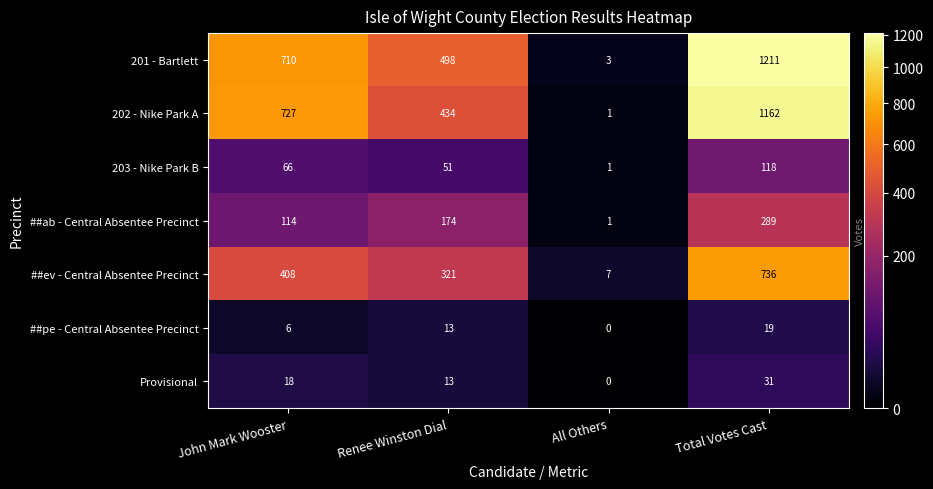

What is the difference between the highest and lowest values at Renee Winston Dial?

485